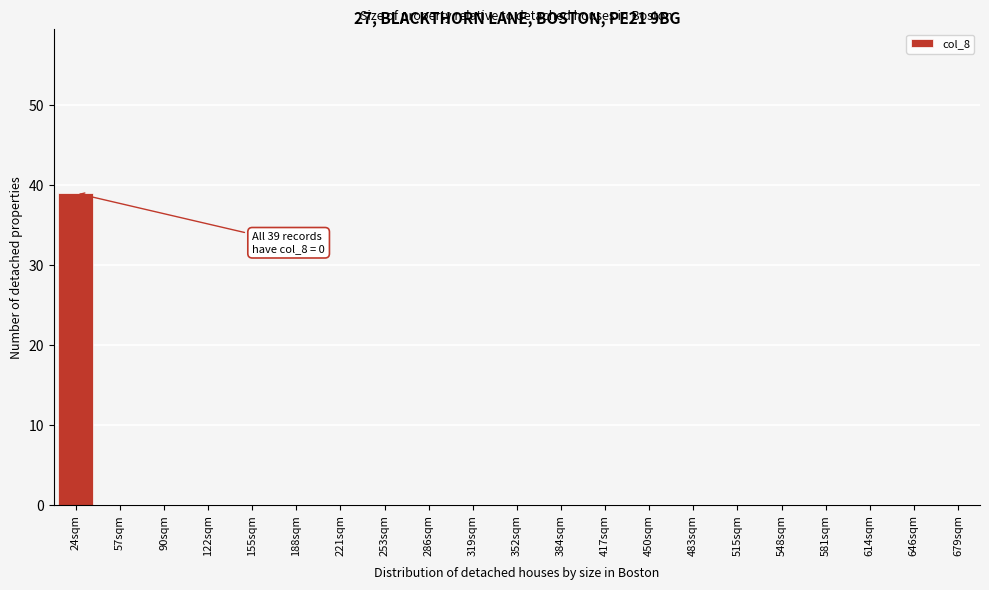

Reading left to right, transcribe all the data shown in this chart.

24sqm=39	57sqm=0	90sqm=0	122sqm=0	155sqm=0	188sqm=0	221sqm=0	253sqm=0	286sqm=0	319sqm=0	352sqm=0	384sqm=0	417sqm=0	450sqm=0	483sqm=0	515sqm=0	548sqm=0	581sqm=0	614sqm=0	646sqm=0	679sqm=0